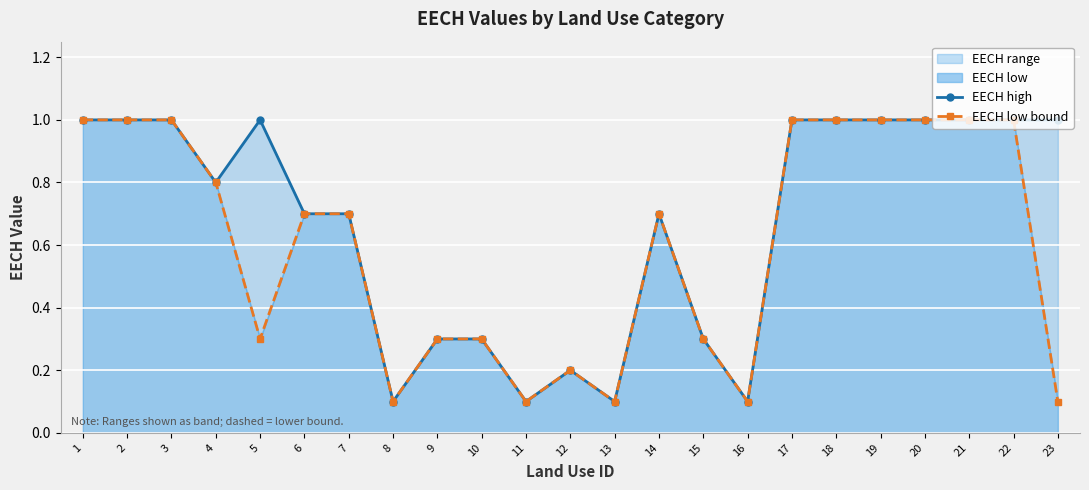

Which category has the lowest value across all series?

8